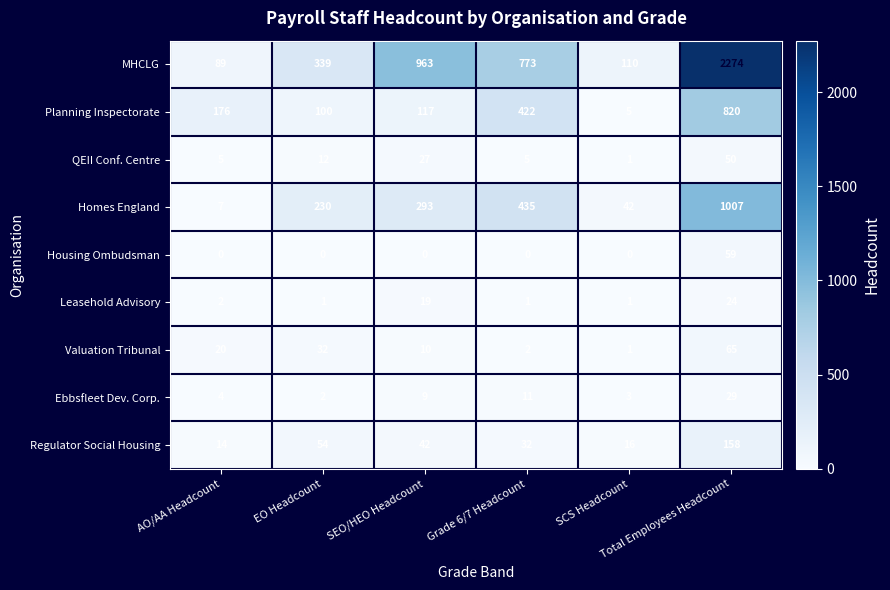

What is the sum of all Homes England values?

2014